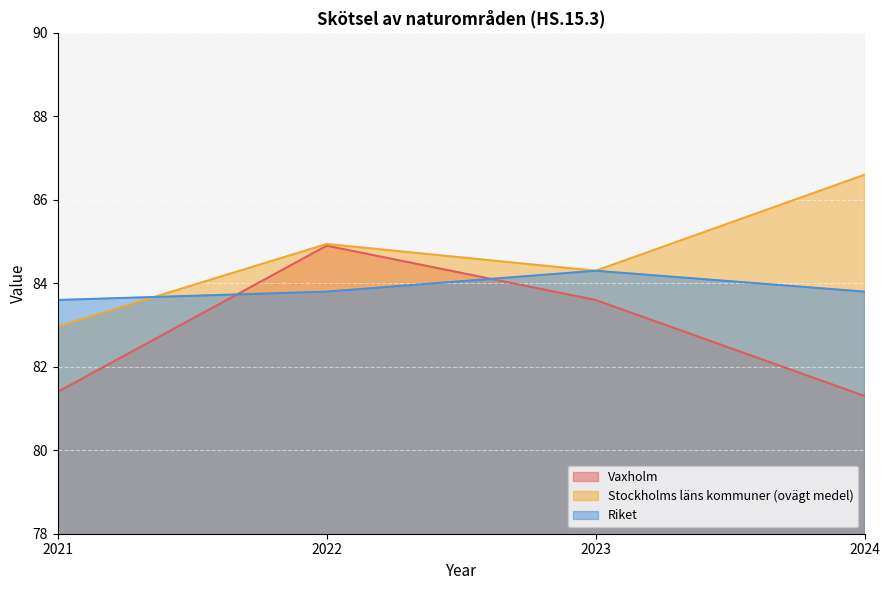

Read the Riket value at 2022.

83.8